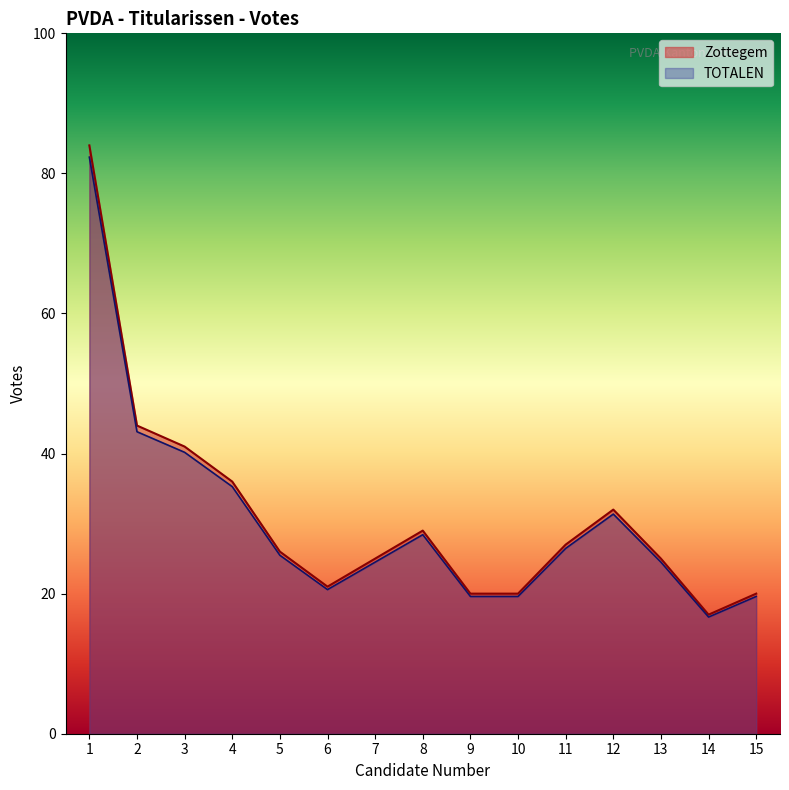

True or false: TOTALEN and Zottegem intersect in this chart.

False